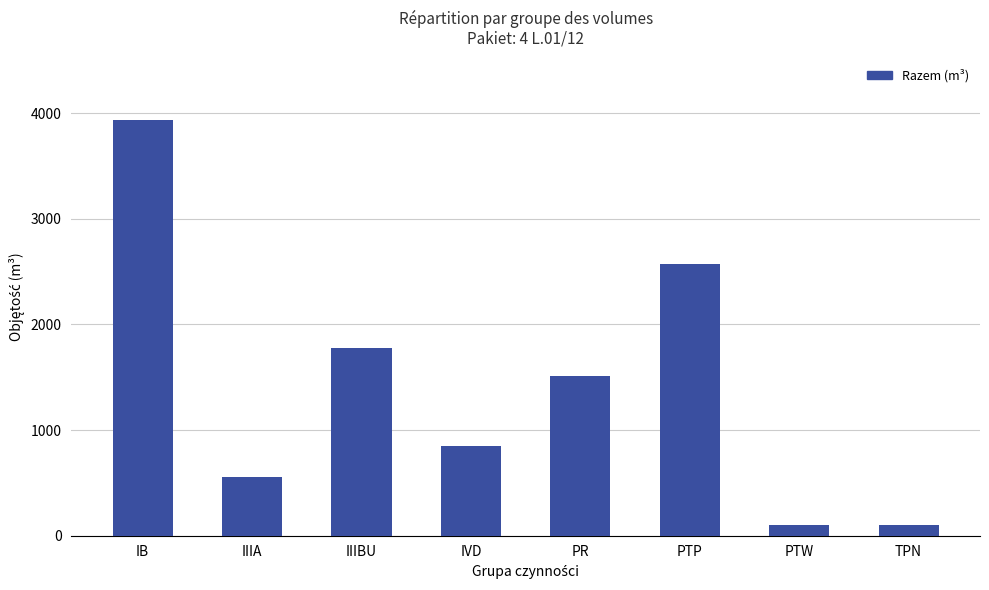

How many categories are shown in the chart?

8